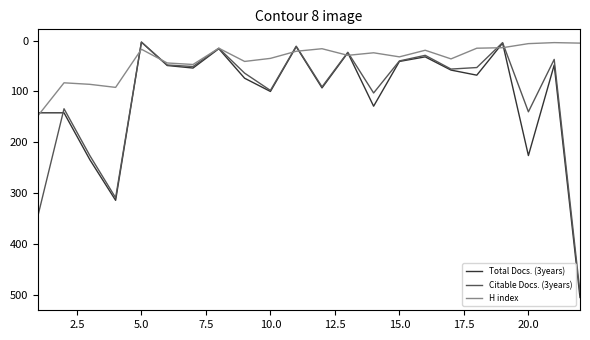

Which series has the largest range (max minus min)?

Total Docs. (3years)